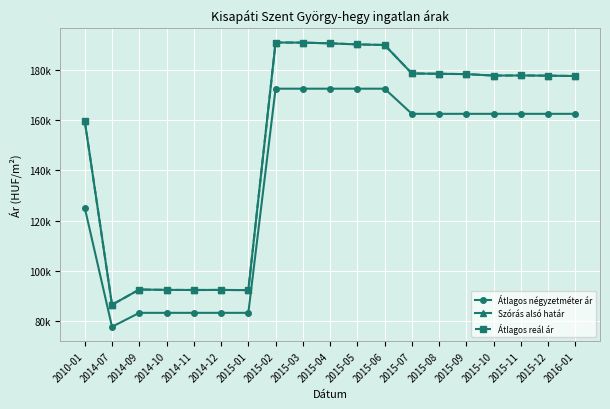

True or false: Szórás alsó határ and Átlagos reál ár cross at least once.

False